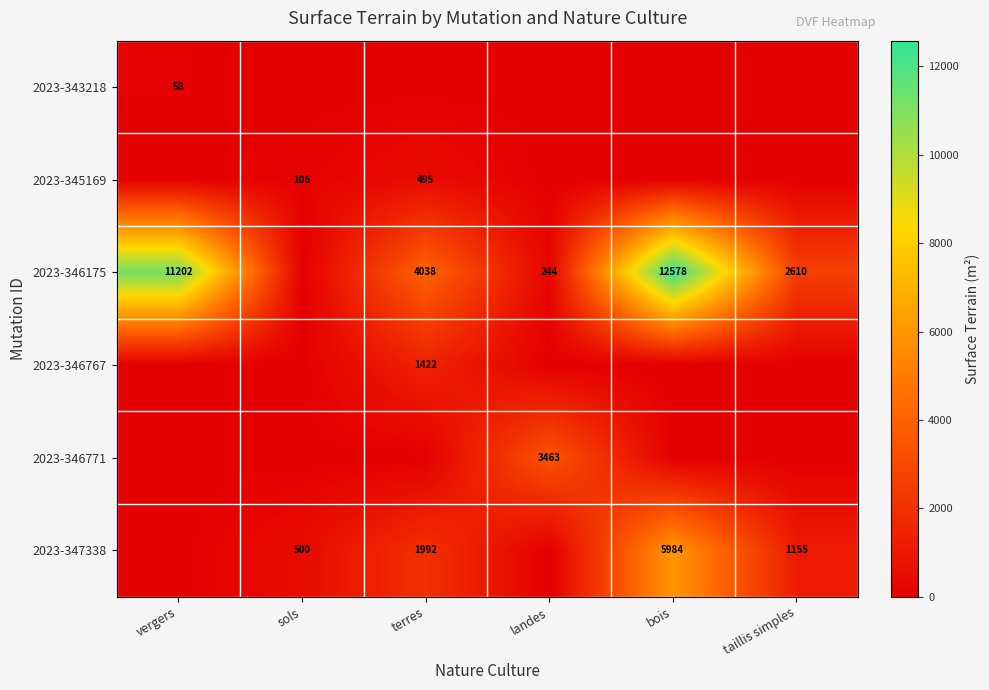

What is the spread (max minus min) of values at taillis simples?

2610